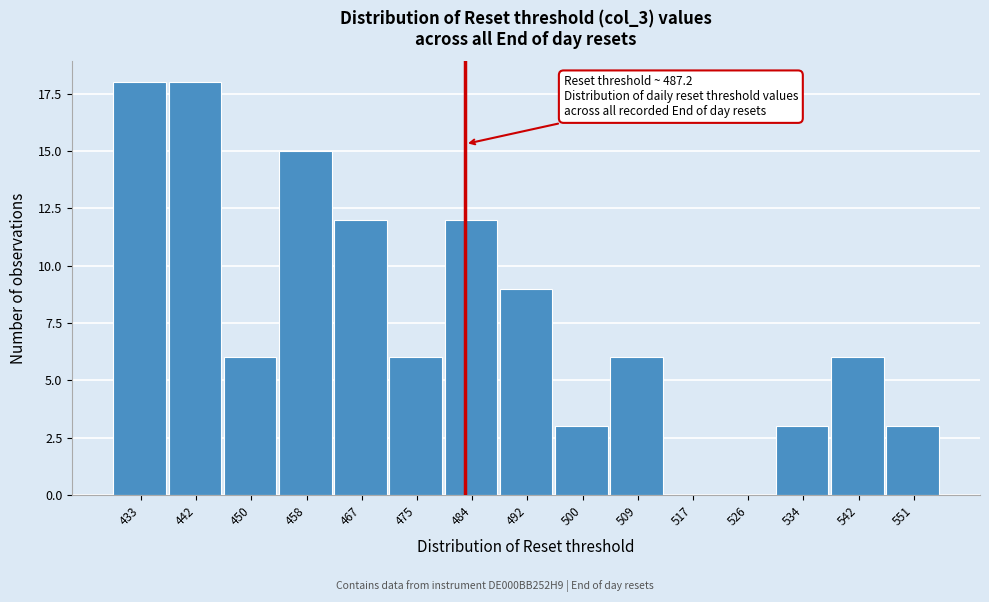

Reading right to left, extract all data points from this chart.

551=3	542=6	534=3	526=0	517=0	509=6	500=3	492=9	484=12	475=6	467=12	458=15	450=6	442=18	433=18